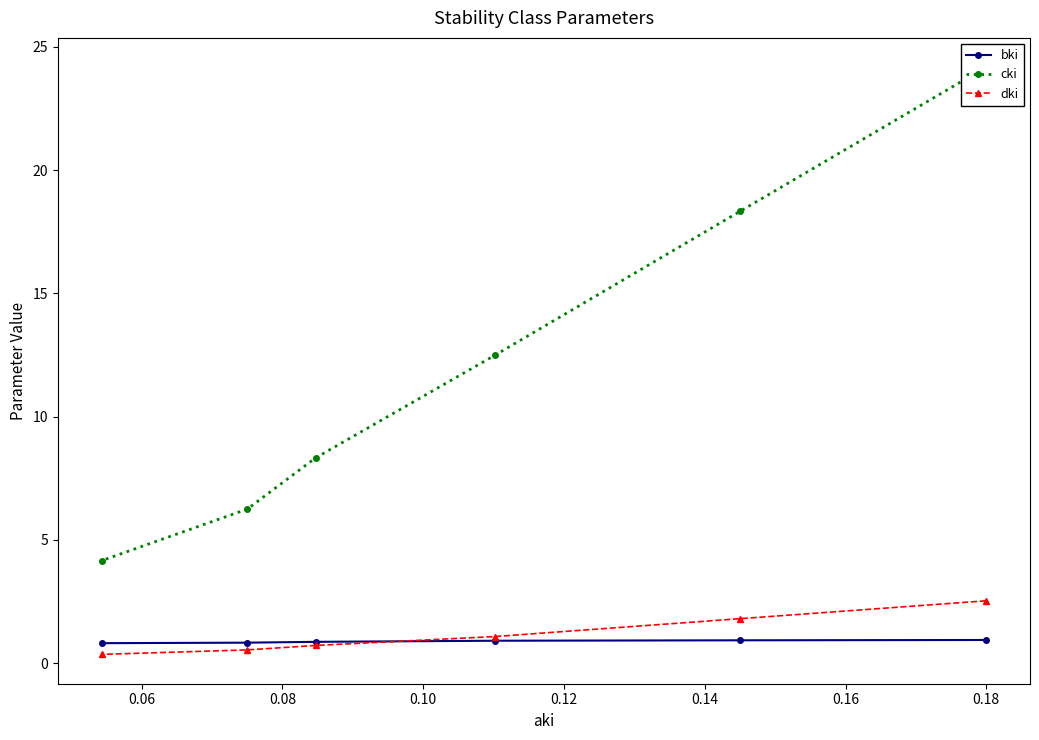

What is the value of the bki point at the 3rd from the left?

0.9